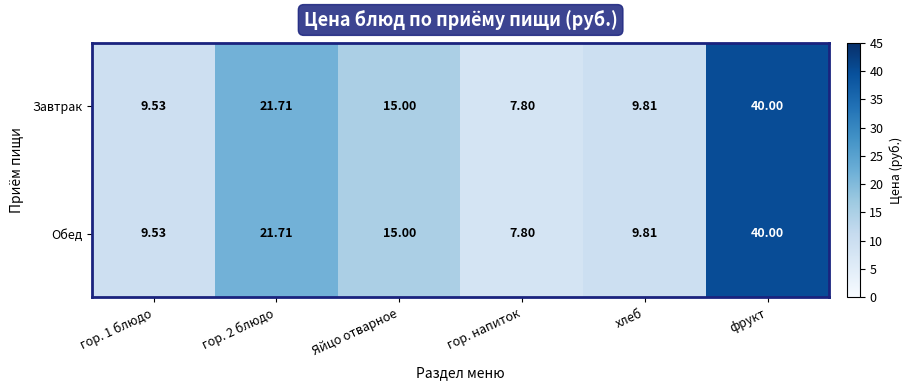

At which label does Обед reach its minimum?

гор. напиток